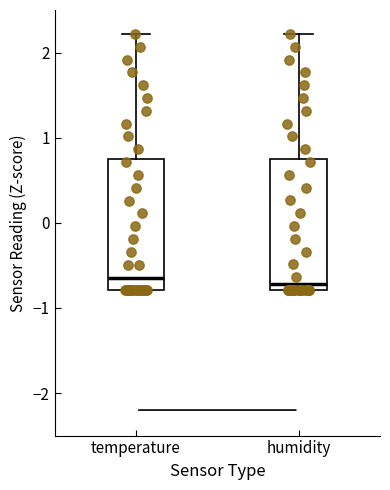

Reading left to right, read every box against the y-axis: the position of its median line, the range the box covers, and the ends of its whiskers. The values are not printed on the chart, so give them approximately, as read against the axis.

temperature: median -0.6, box -0.8 to 0.8, whiskers -0.8 to 2.2
humidity: median -0.7, box -0.8 to 0.8, whiskers -0.8 to 2.2